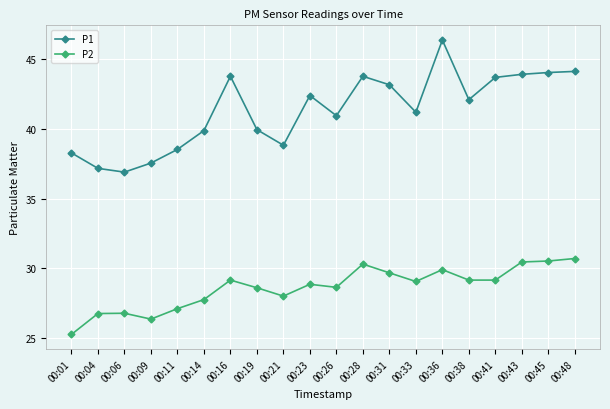

Is the value of P2 at 00:28 greater than the value of P1 at 00:41?

No